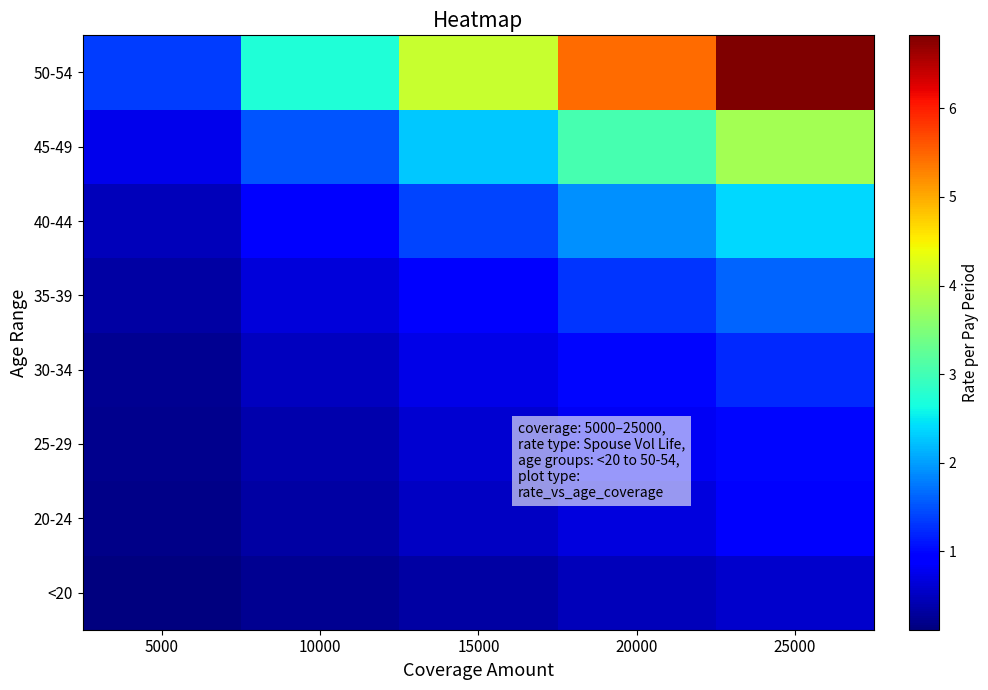

At how many categories does at least one series exceed 2?

4